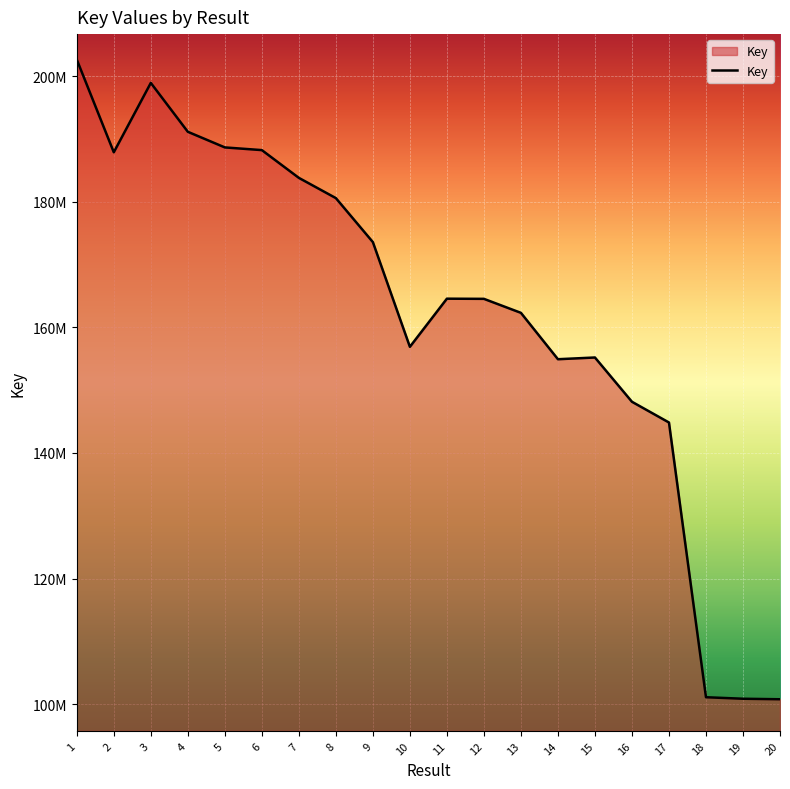

How many interior local peaks (higher than both neighbors) does the data have?

3